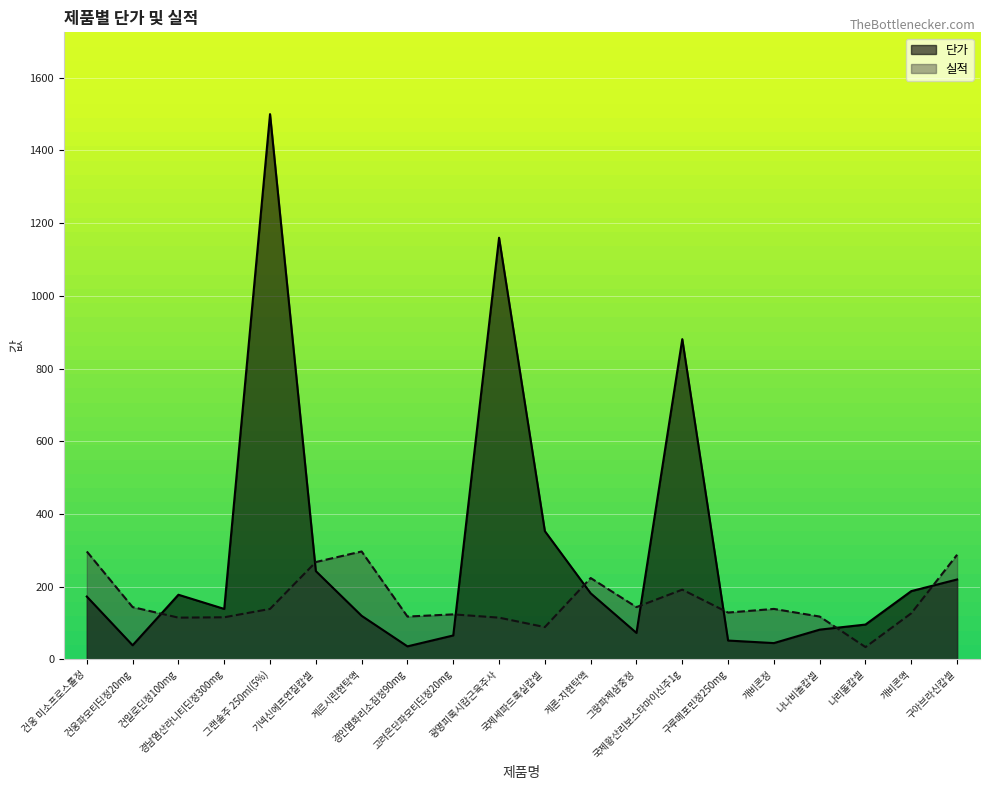

Reading right to left, extract all data points from this chart.

288	127	34	118	139	129	192	144	224	89	115	124	118	297	268	139	116	115	144	297